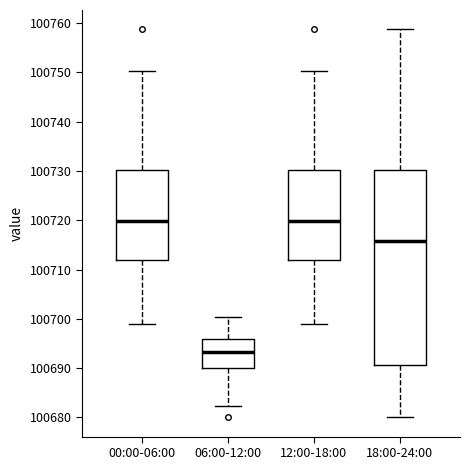

Where is the lower edge of the box for 00:00-06:00 on the y-axis? The values are not printed on the chart, so give them approximately, as read against the axis.

100712